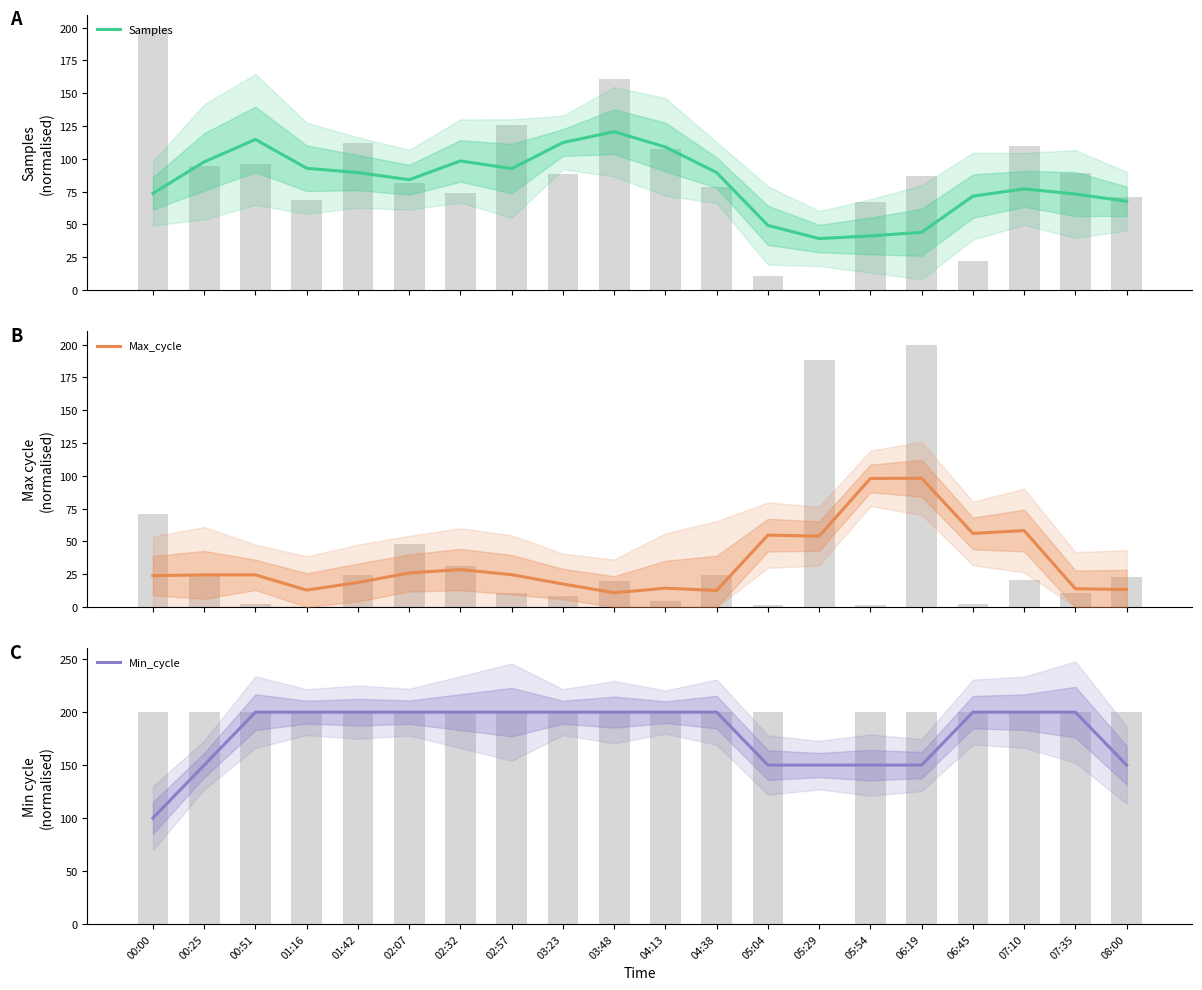

What are all the series names shown in the legend?

Samples, Max_cycle, Min_cycle